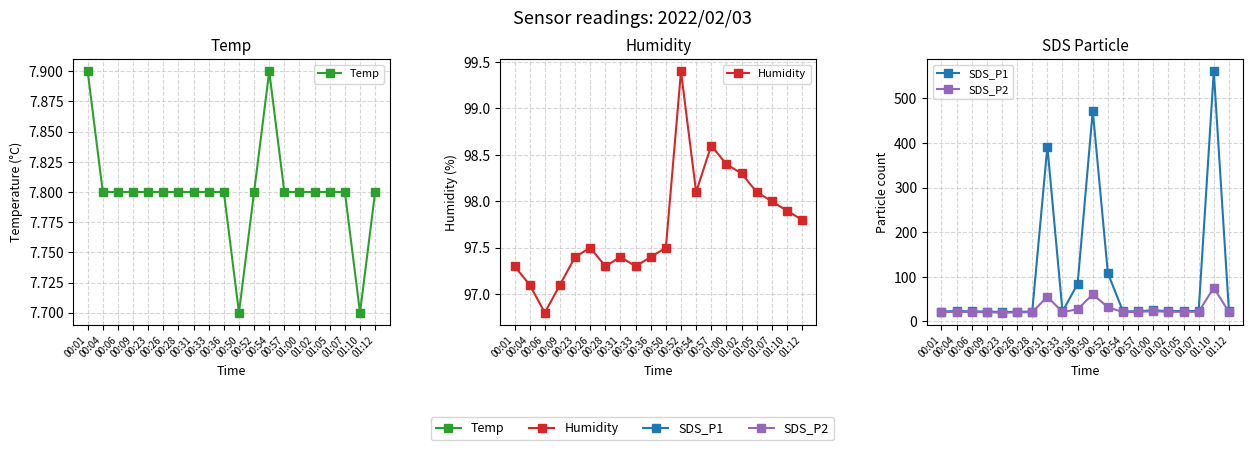

True or false: Temp and Humidity intersect in this chart.

False